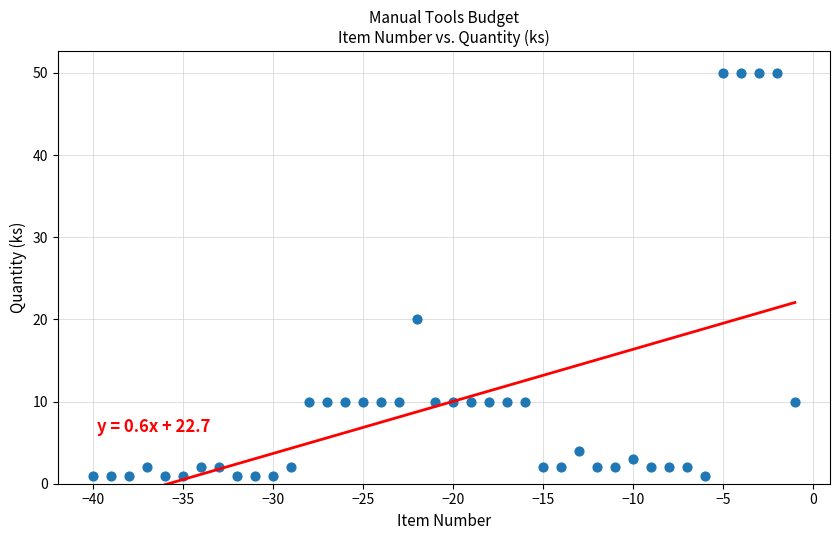

What is the range of X values (max minus min)?

39